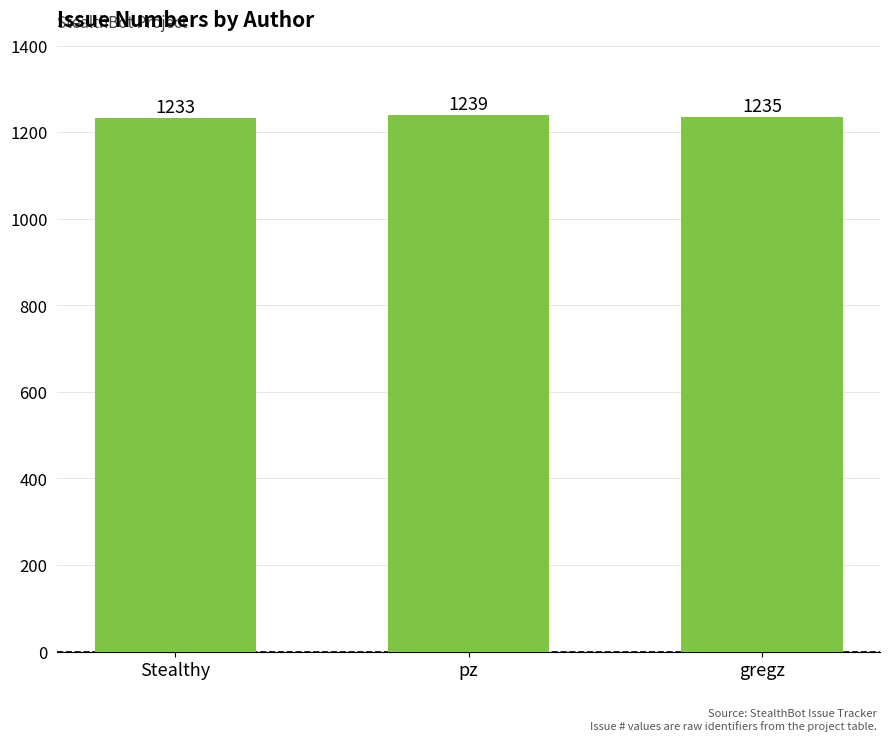

Reading right to left, transcribe all the data shown in this chart.

gregz=1235	pz=1239	Stealthy=1233